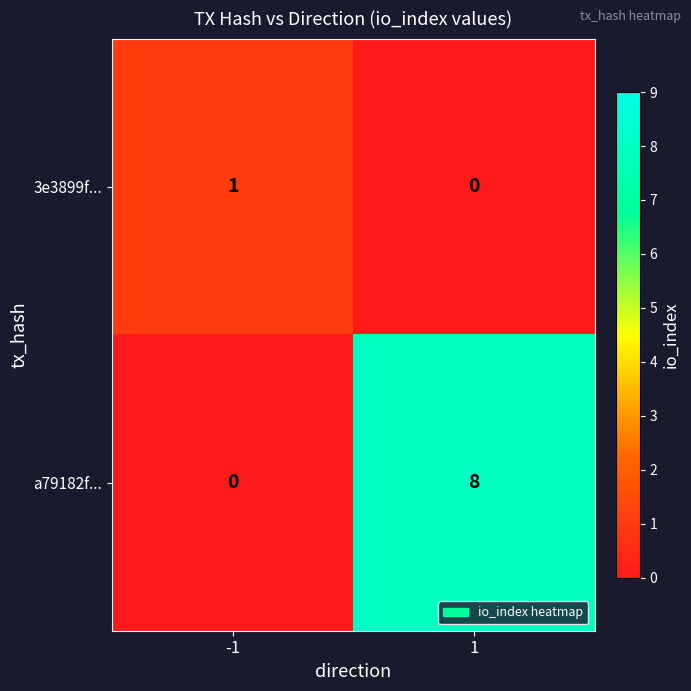

The a79182f... series shows 8 at 1. True or false?

True